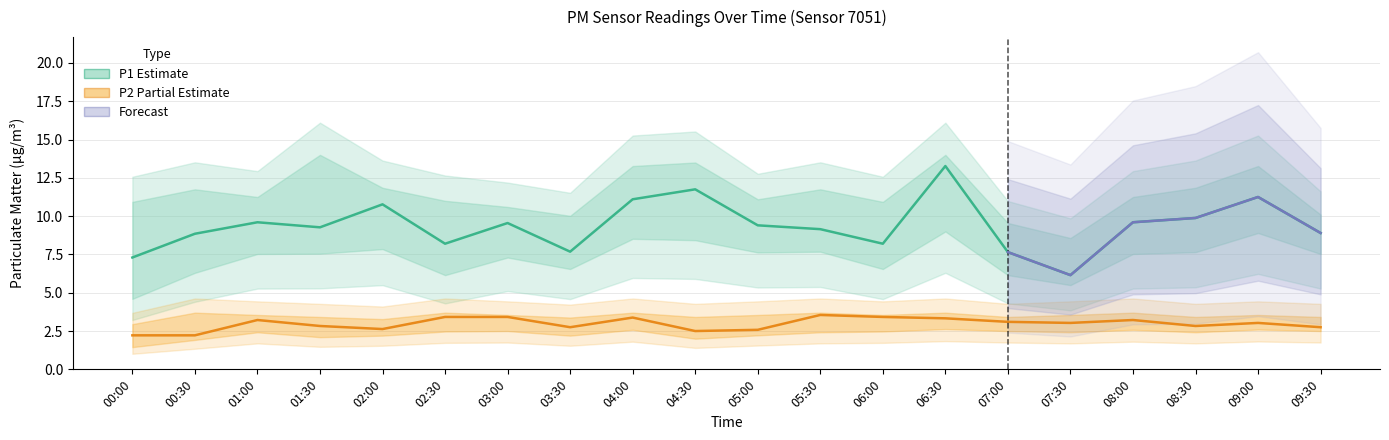

How many data points does each series have?

20